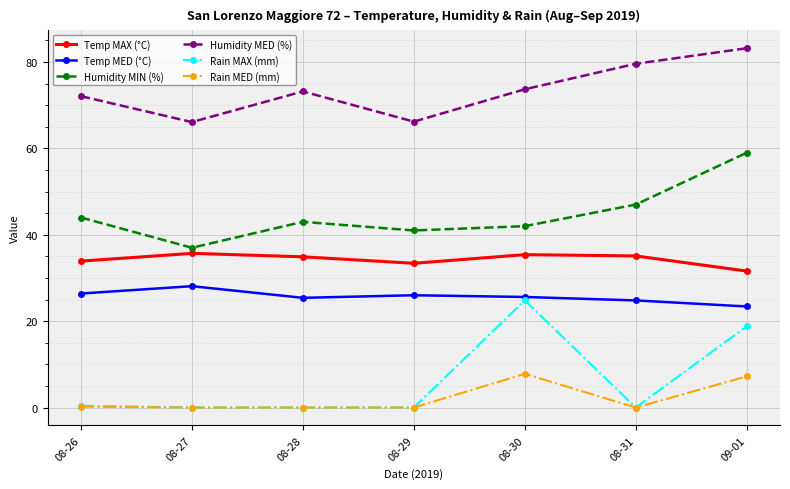

What is the label of the 4th point from the right?

08-29